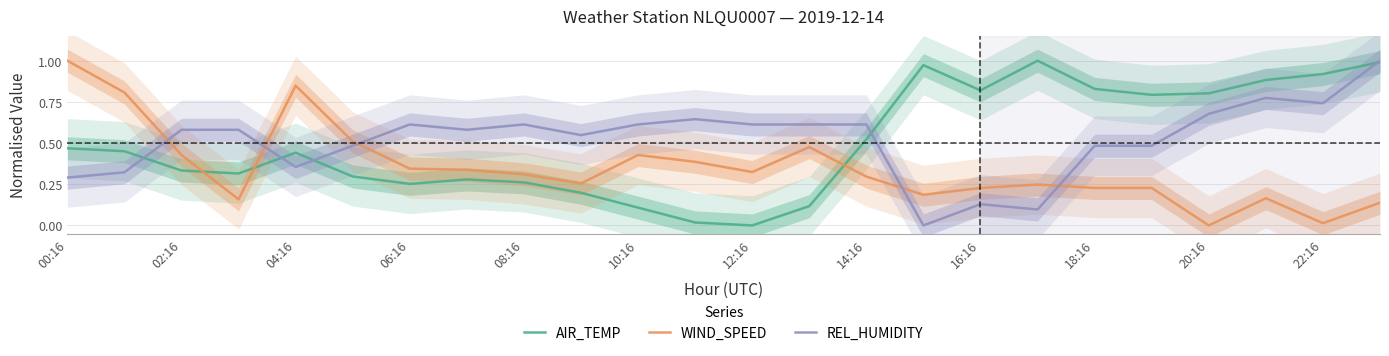

What is the difference between the maximum and minimum values in the WIND_SPEED series?

1.0